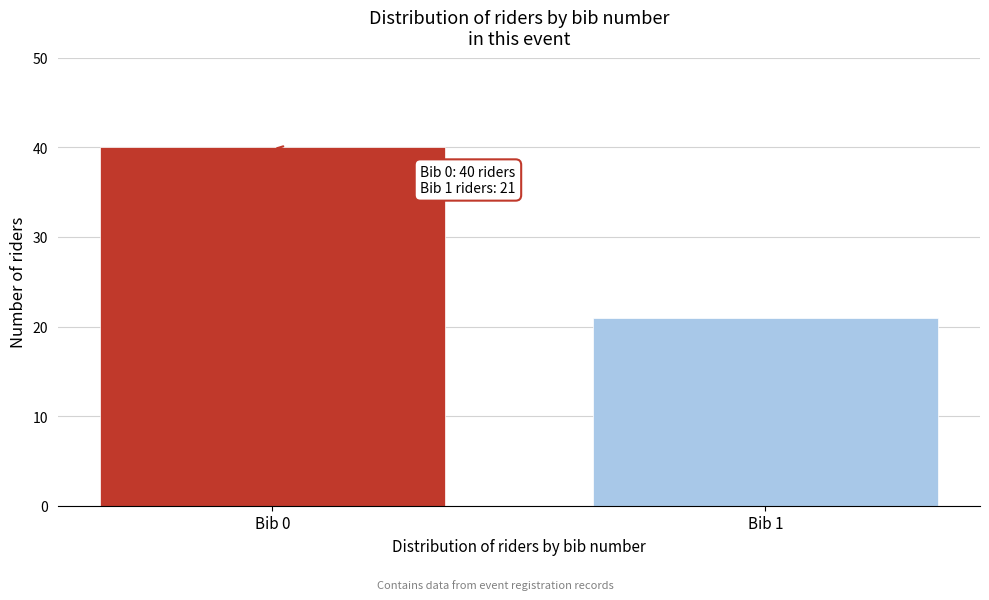

Reading left to right, what are all the values shown in this chart?

Bib 0=40	Bib 1=21